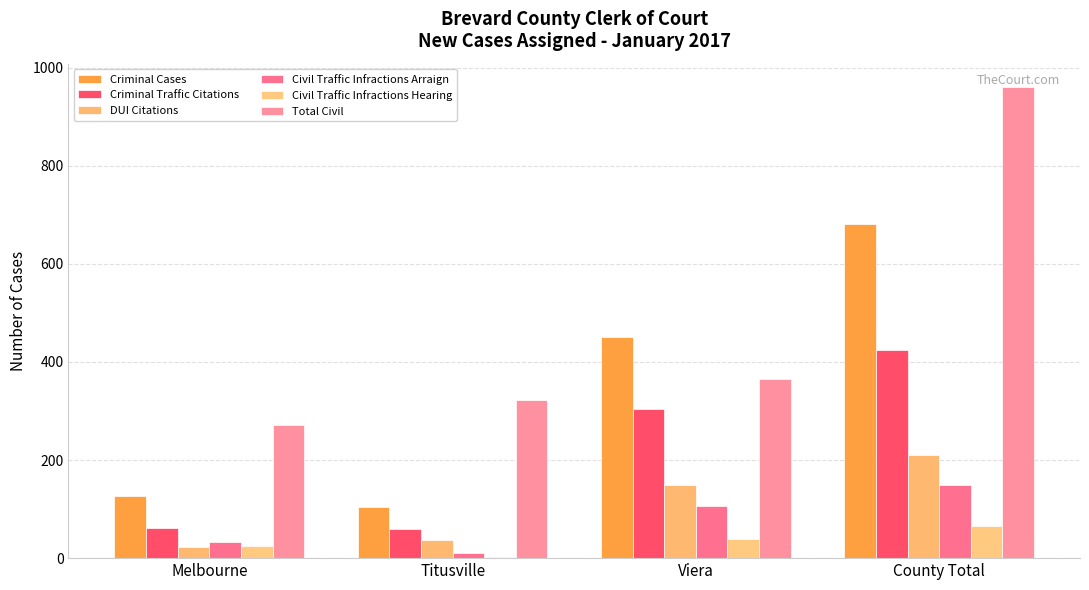

Count the Civil Traffic Infractions Hearing values in the range 25 to 66.

3